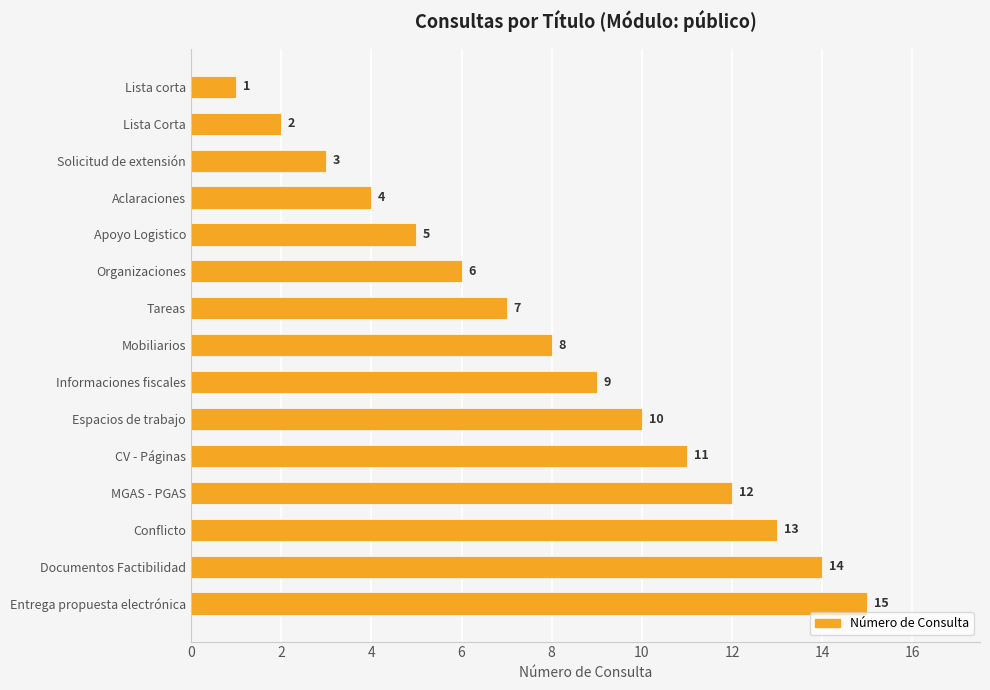

What is the difference between the second highest and minimum values?

13